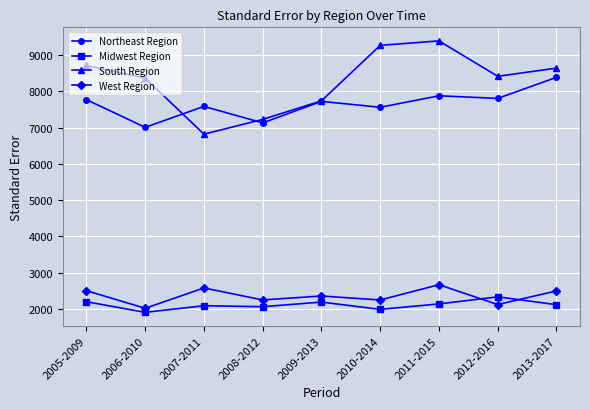

At which label does South Region first exceed 8415?

2005-2009